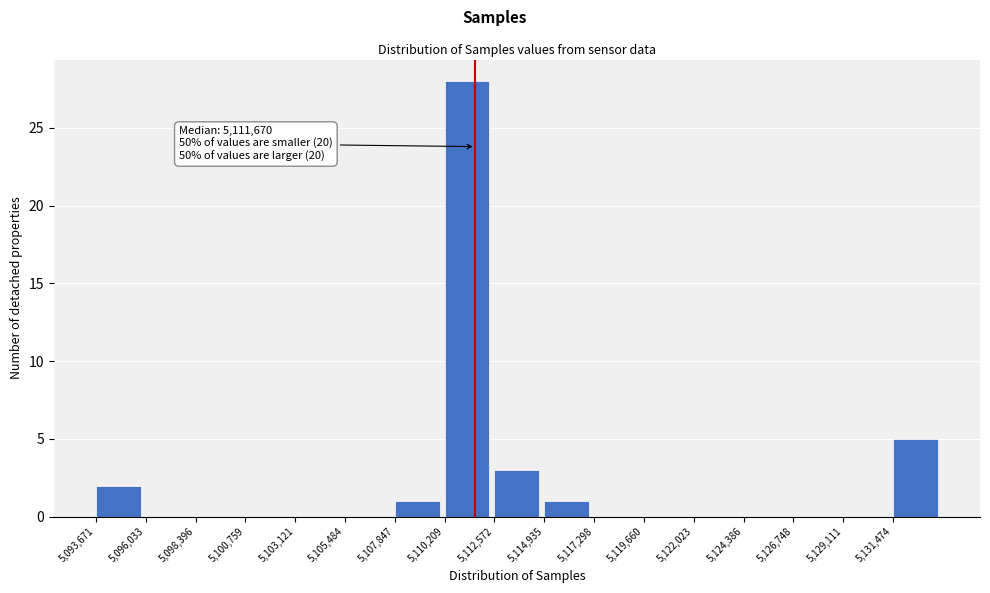

Over which range of the x-axis is the bar tallest?

5110000 to 5112500